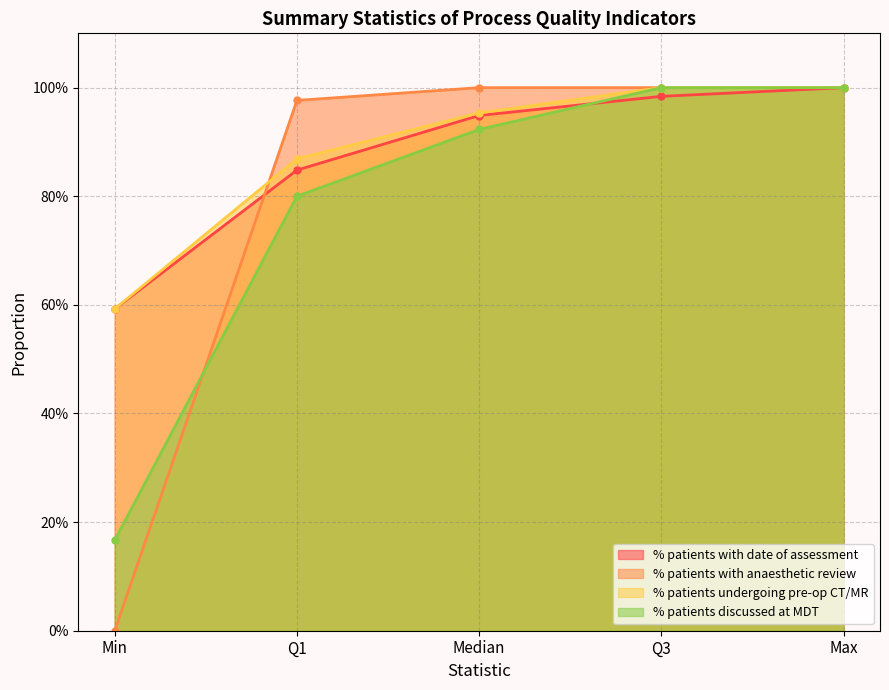

At which category does the chart reach its peak across all series?

Max